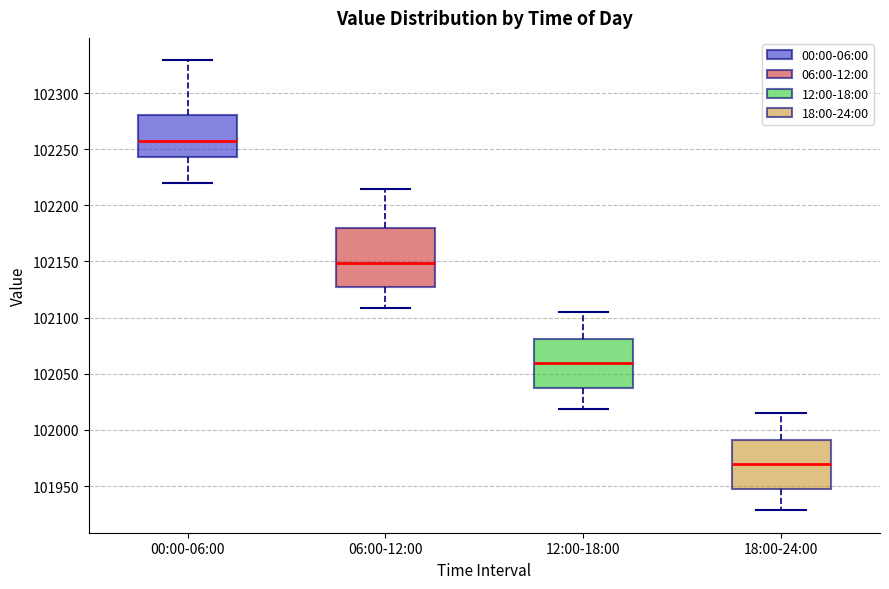

Reading left to right, transcribe this box plot: for each box, give where its median line is, the range the box spans, and where its two whiskers end, as read against the y-axis. The values are not printed on the chart, so give them approximately, as read against the axis.

00:00-06:00: median 102260, box 102245 to 102280, whiskers 102220 to 102330
06:00-12:00: median 102150, box 102130 to 102180, whiskers 102110 to 102215
12:00-18:00: median 102060, box 102040 to 102080, whiskers 102020 to 102105
18:00-24:00: median 101970, box 101950 to 101990, whiskers 101930 to 102015